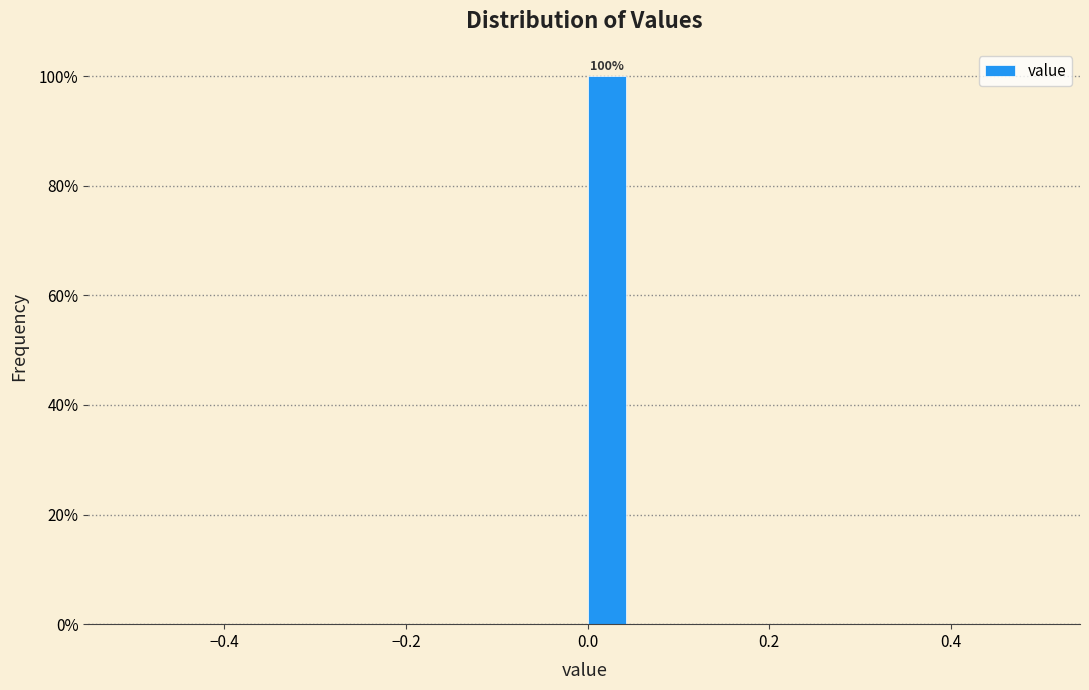

Around what value on the x-axis is the tallest bar? Give the approximate position of its centre, as read against the axis.

0.02